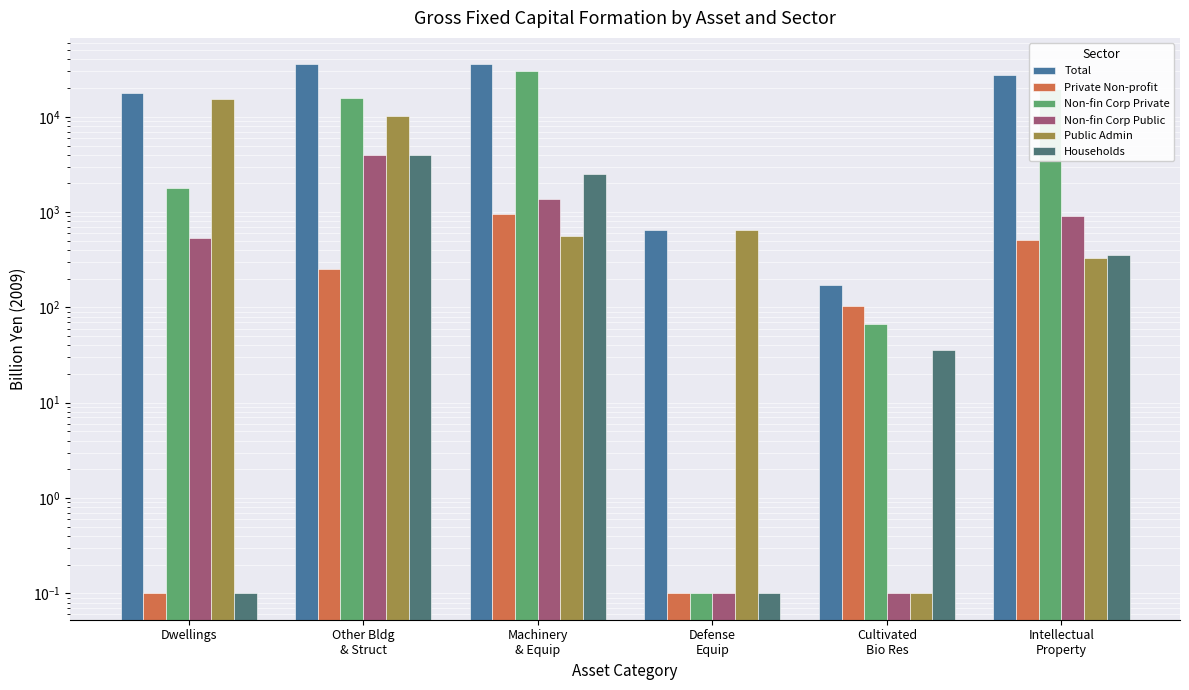

What is the smallest value displayed?

0.1